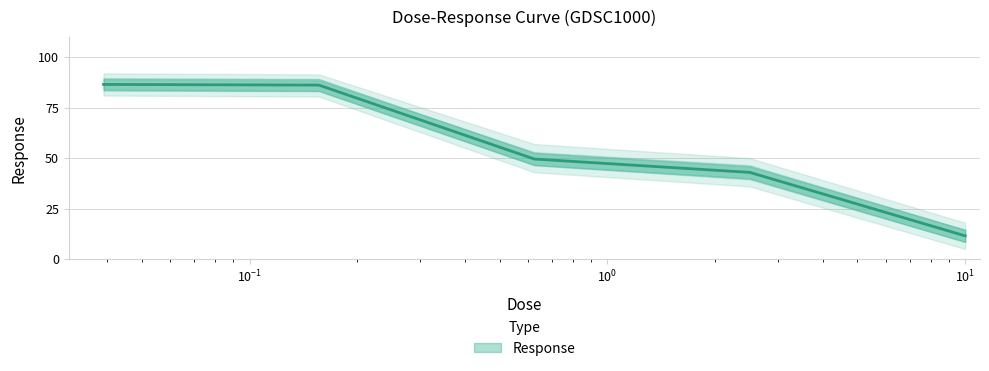

Is it true that the value at 10.0 is 11.5?

True